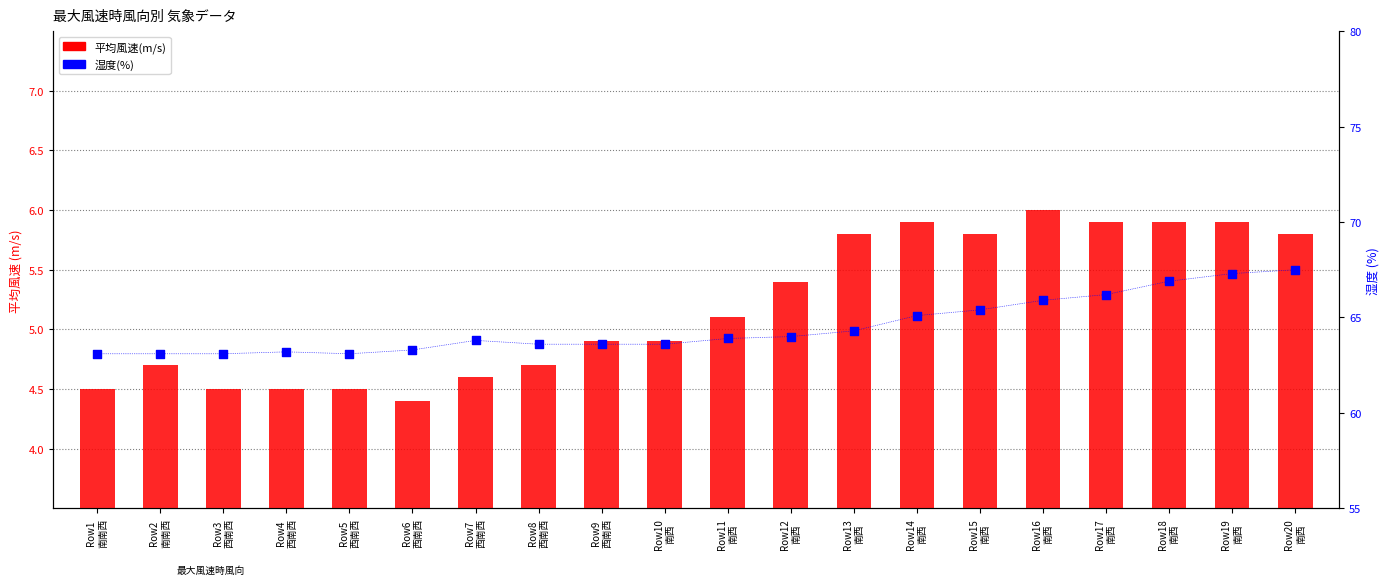

Which series has the largest total across all categories?

湿度(%)